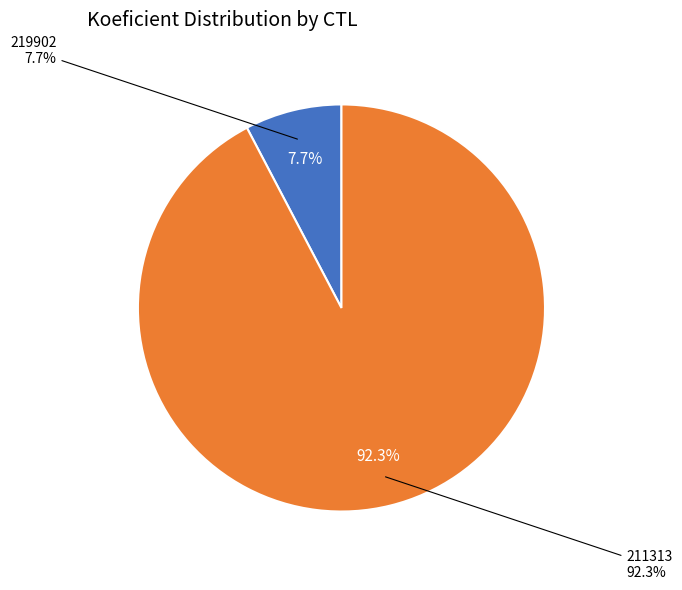

To the nearest percent, what portion does 211313 represent?

92%